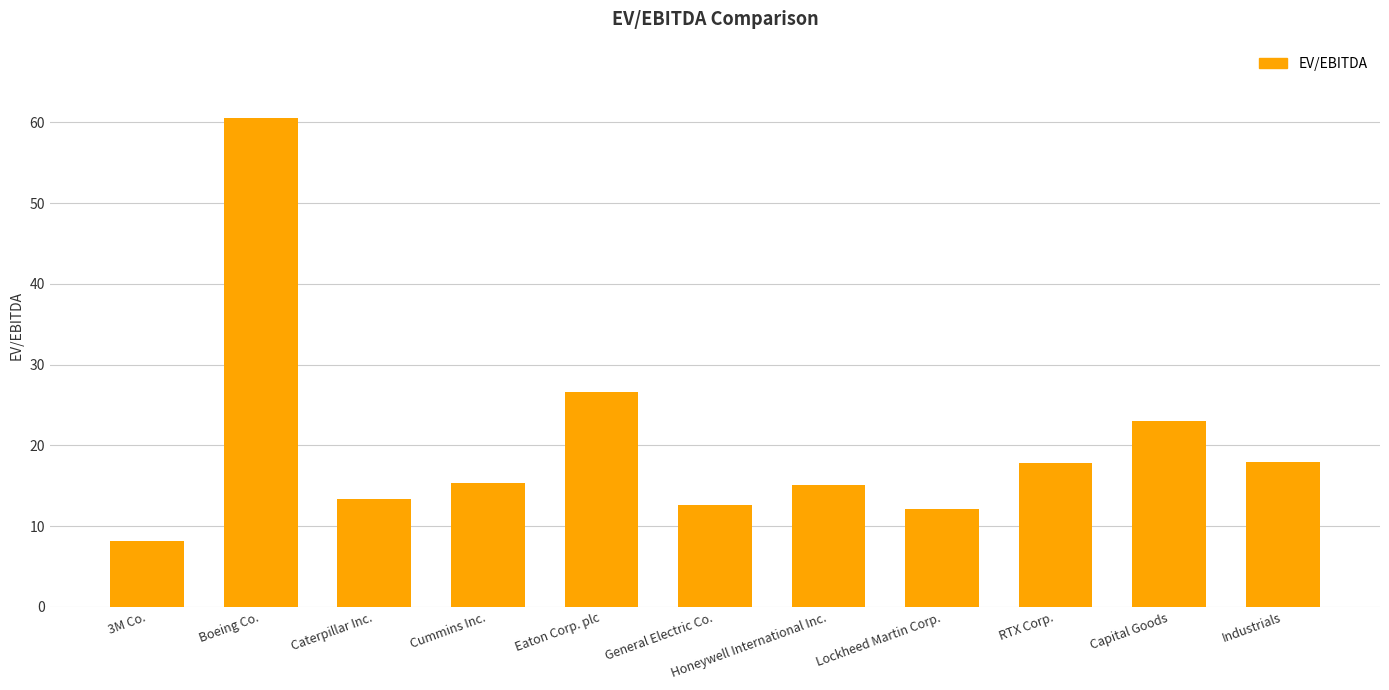

Which category has the highest value across all series?

Boeing Co.